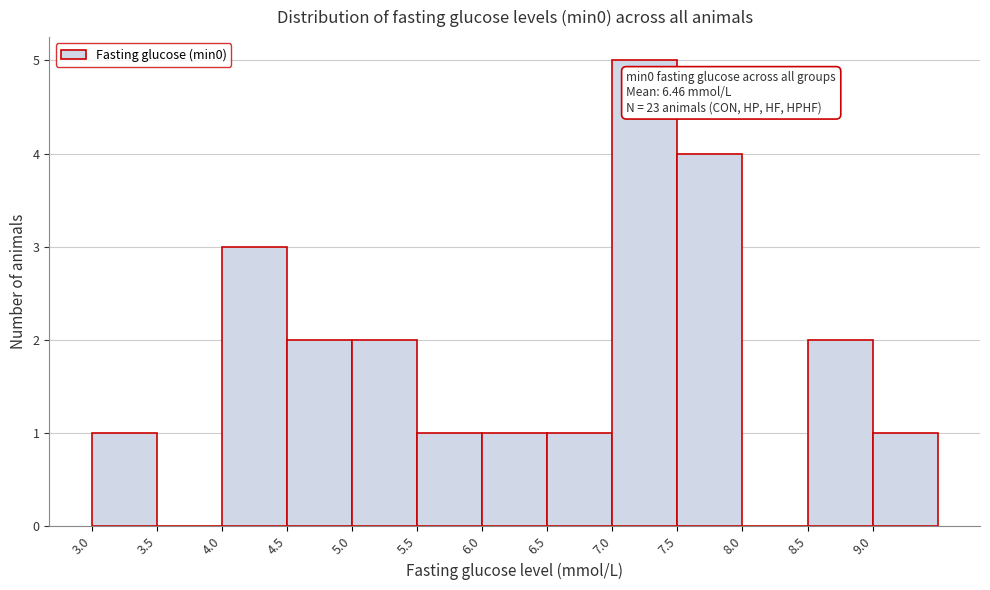

Which range on the x-axis has the tallest bar?

7.0 to 7.5